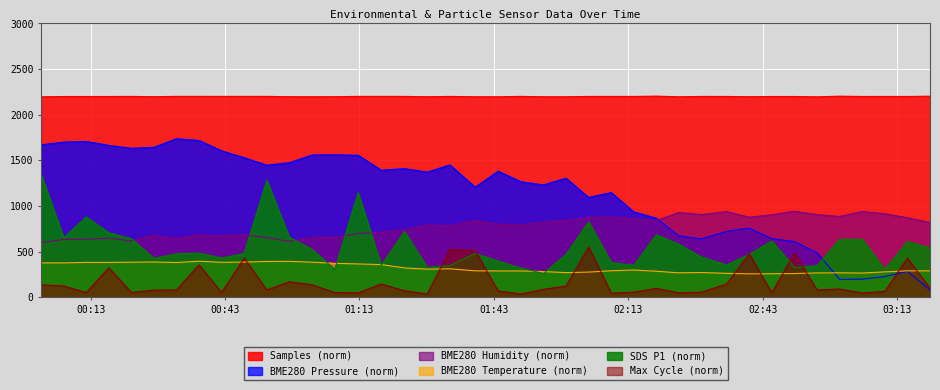

What are all the series names shown in the legend?

Samples (norm), BME280 Pressure (norm), BME280 Humidity (norm), BME280 Temperature (norm), SDS P1 (norm), Max Cycle (norm)